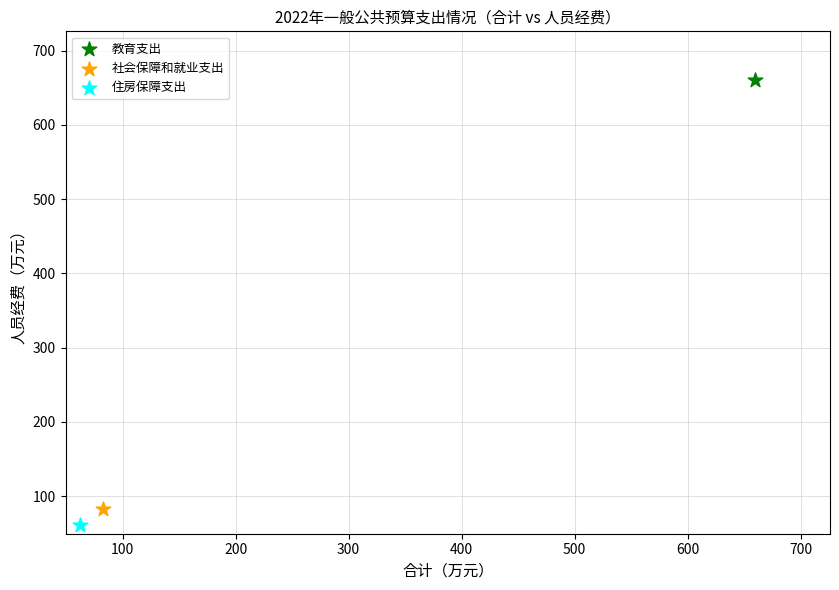

Which series reaches the maximum Y coordinate?

教育支出